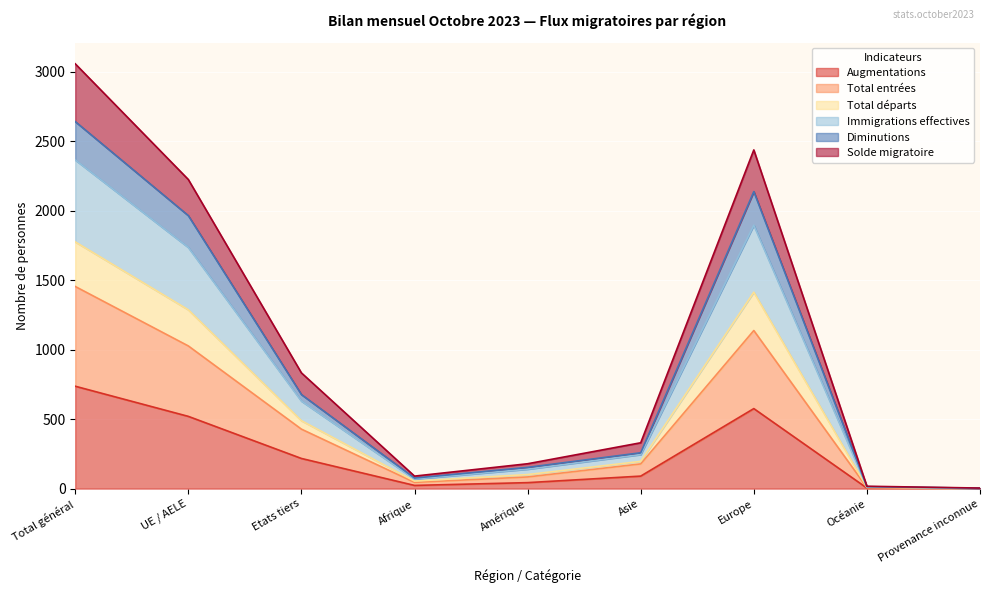

Which category has the highest value across all series?

Total général